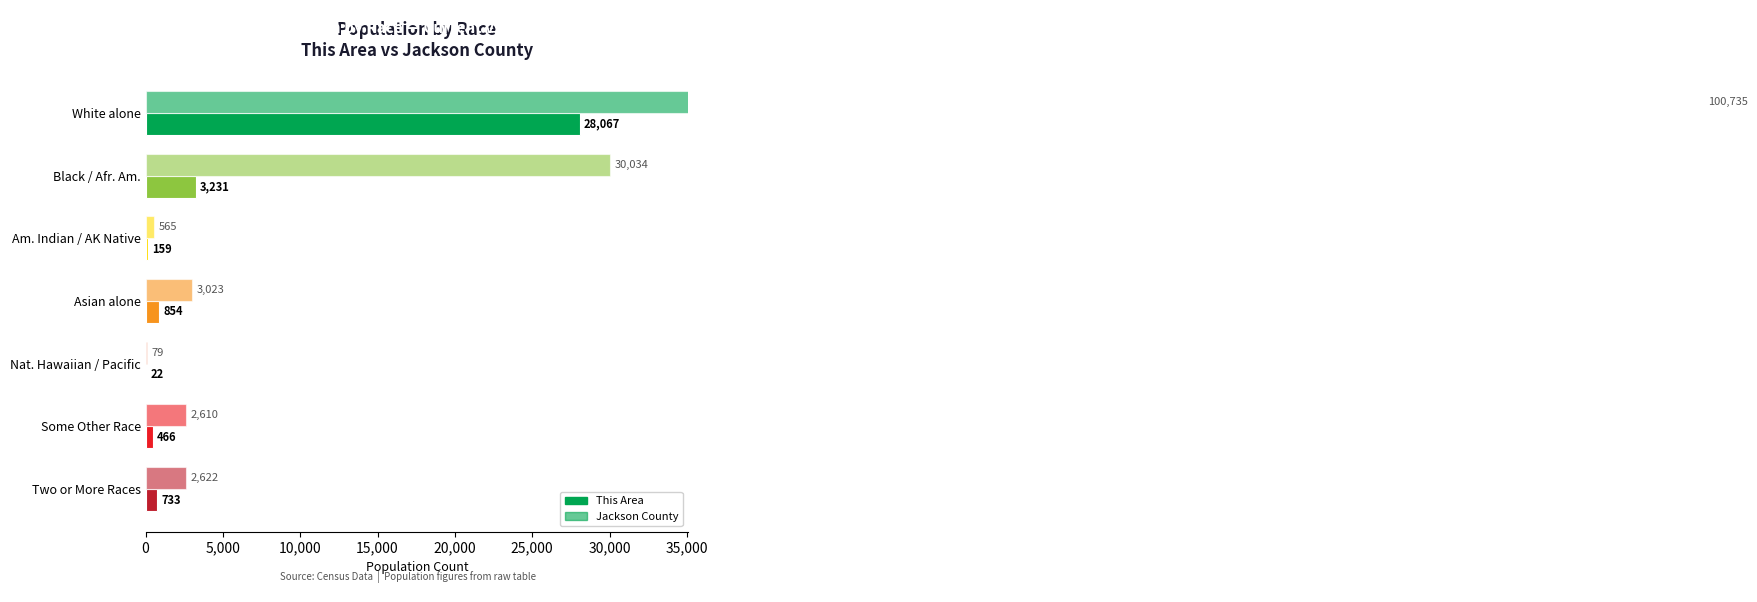

Reading left to right, transcribe all the data shown in this chart.

This Area: 28067	3231	159	854	22	466	733
Jackson County: 100735	30034	565	3023	79	2610	2622